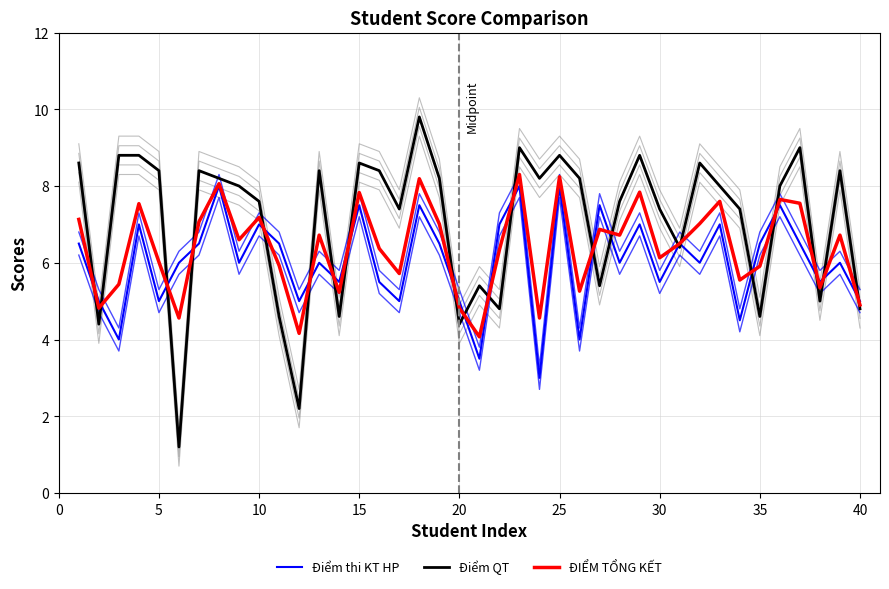

List the series in order of their overall mean, highest first.

Điểm QT, ĐIỂM TỔNG KẾT, Điểm thi KT HP